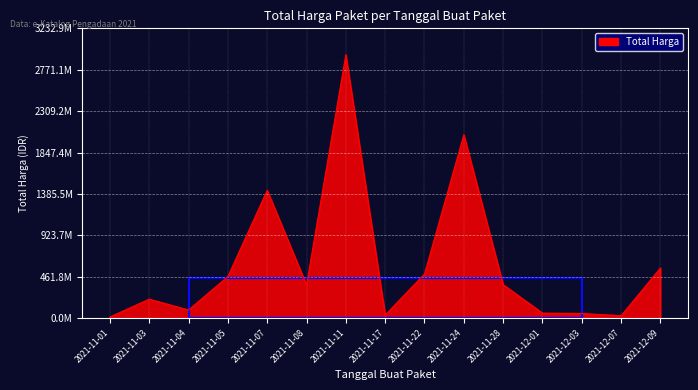

Which has a higher value, 2021-12-01 or 2021-11-24?

2021-11-24